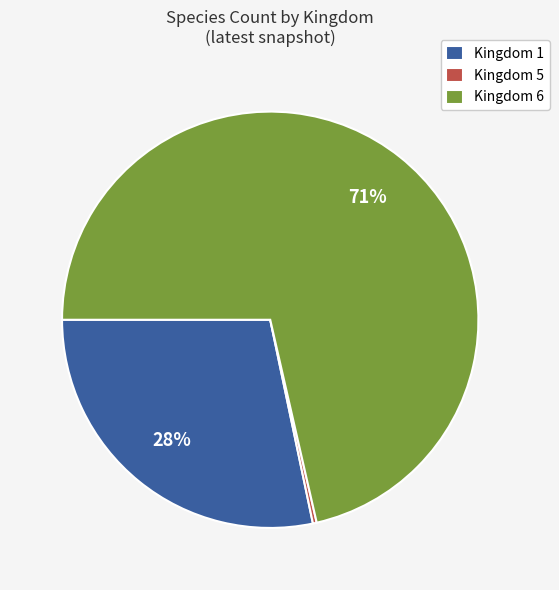

How many segments does this pie chart have?

3